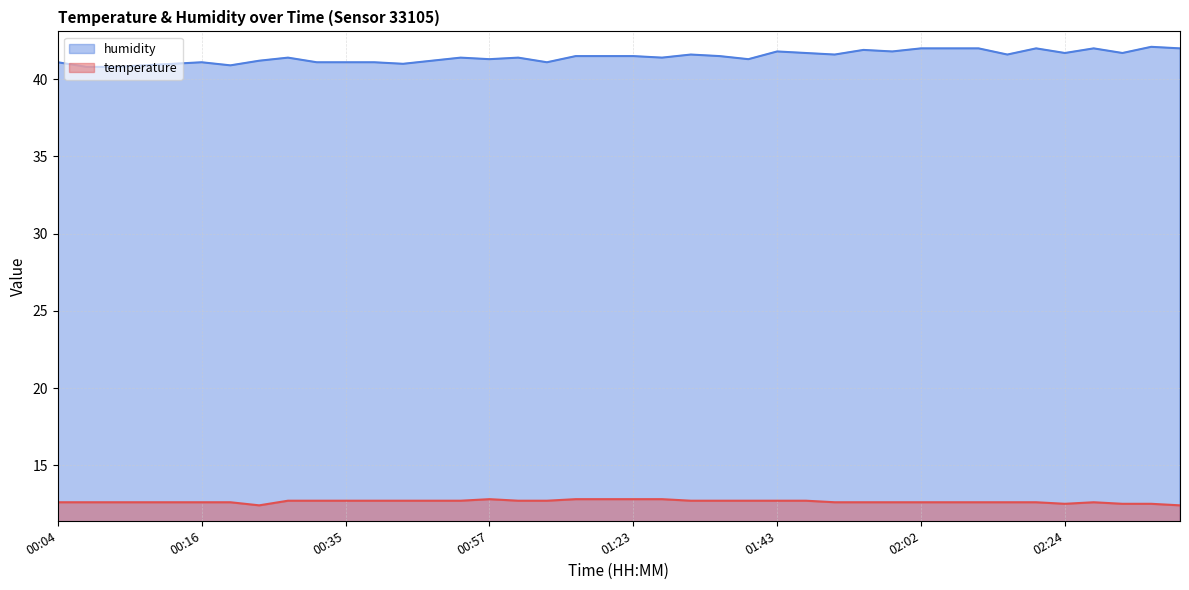

Where is the first local minimum for humidity?

00:18